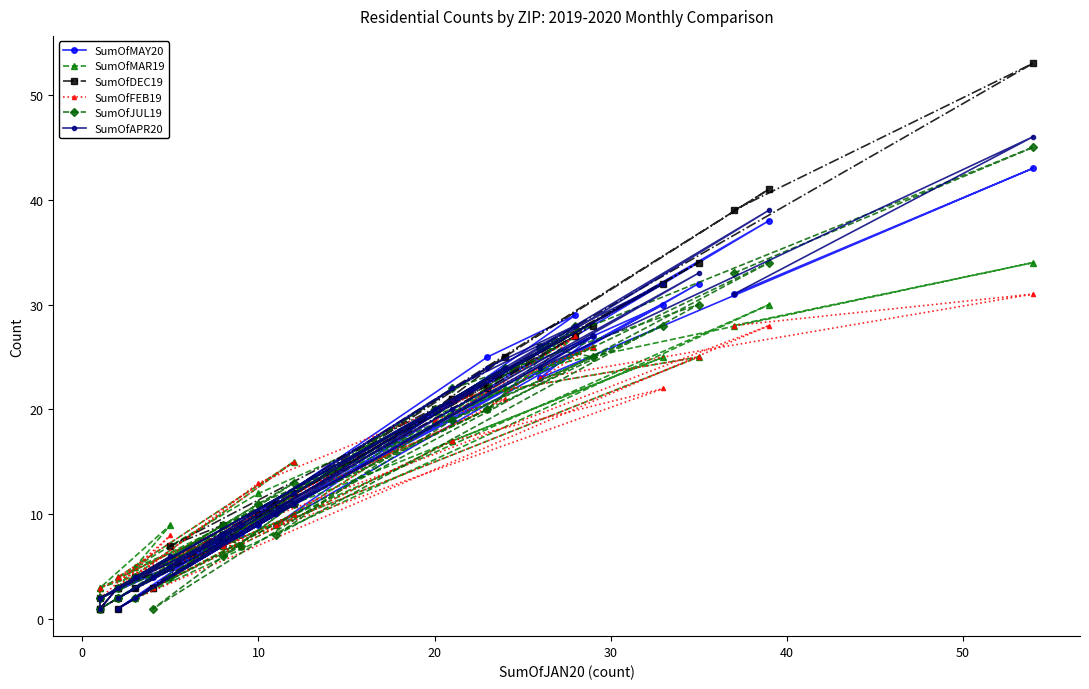

True or false: SumOfMAR19 and SumOfDEC19 intersect in this chart.

True